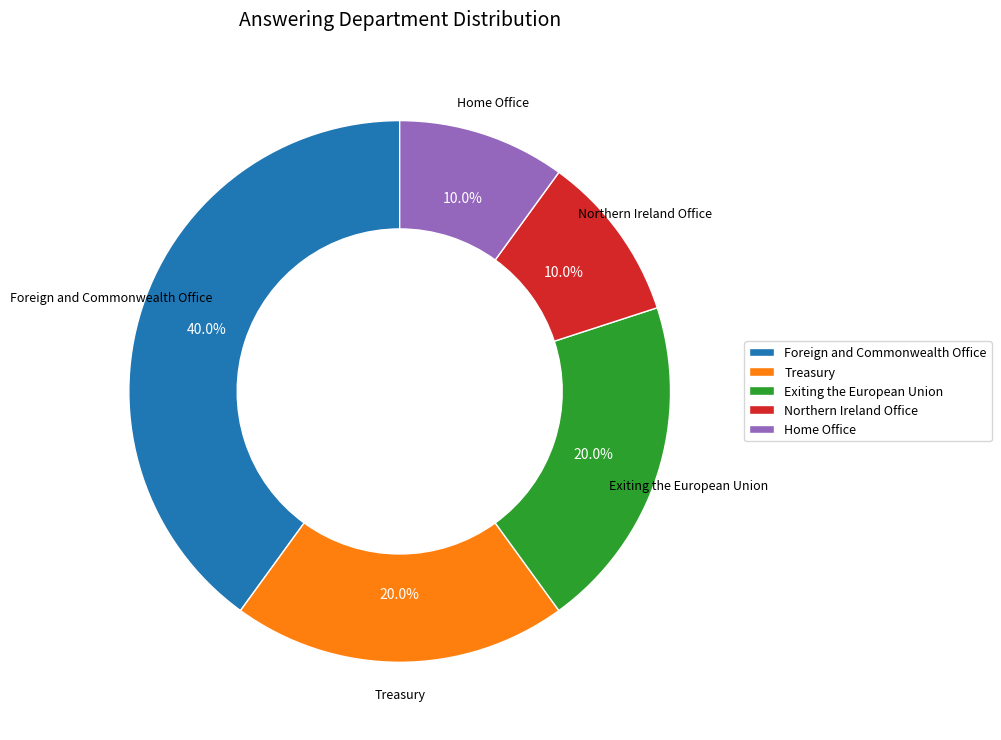

Is there a majority slice in this chart?

No